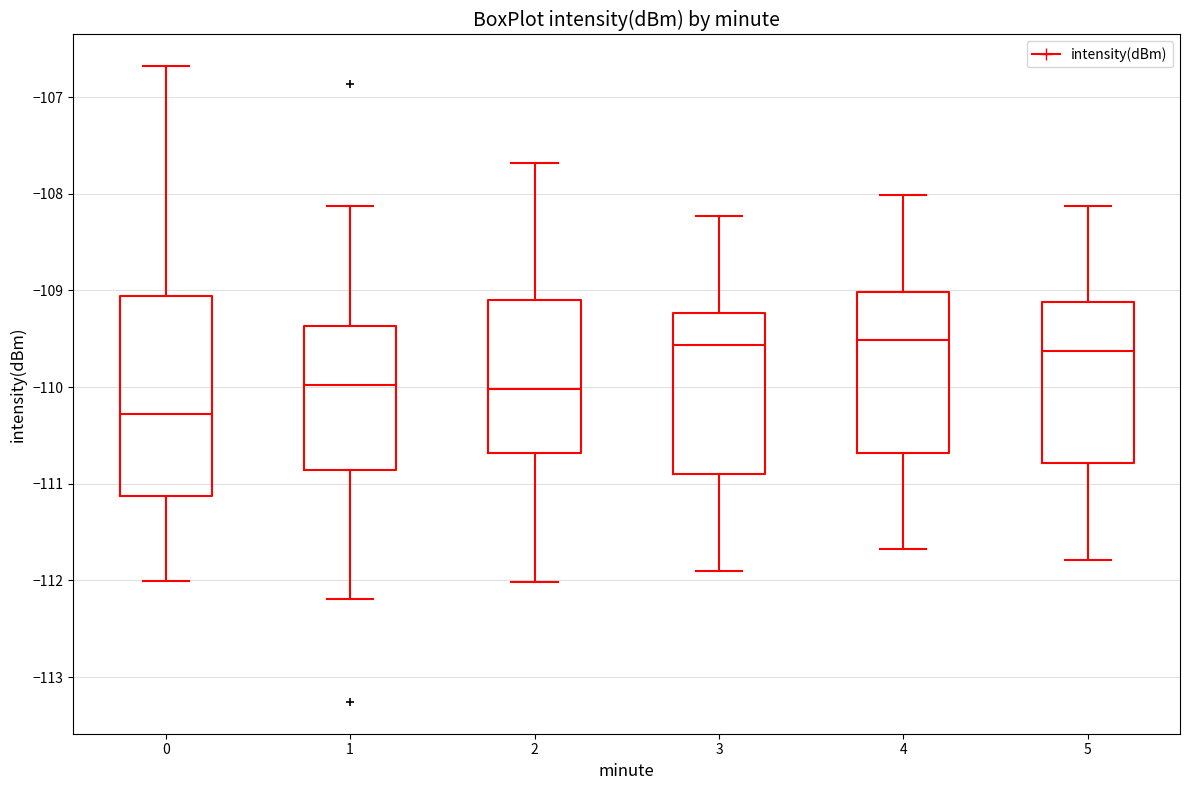

Reading left to right, transcribe this box plot: for each box, give where its median line is, the range the box spans, and where its two whiskers end, as read against the y-axis. The values are not printed on the chart, so give them approximately, as read against the axis.

0: median -110.3, box -111.1 to -109.1, whiskers -112.0 to -106.7
1: median -110.0, box -110.9 to -109.4, whiskers -112.2 to -108.1
2: median -110.0, box -110.7 to -109.1, whiskers -112.0 to -107.7
3: median -109.6, box -110.9 to -109.2, whiskers -111.9 to -108.2
4: median -109.5, box -110.7 to -109.0, whiskers -111.7 to -108.0
5: median -109.6, box -110.8 to -109.1, whiskers -111.8 to -108.1